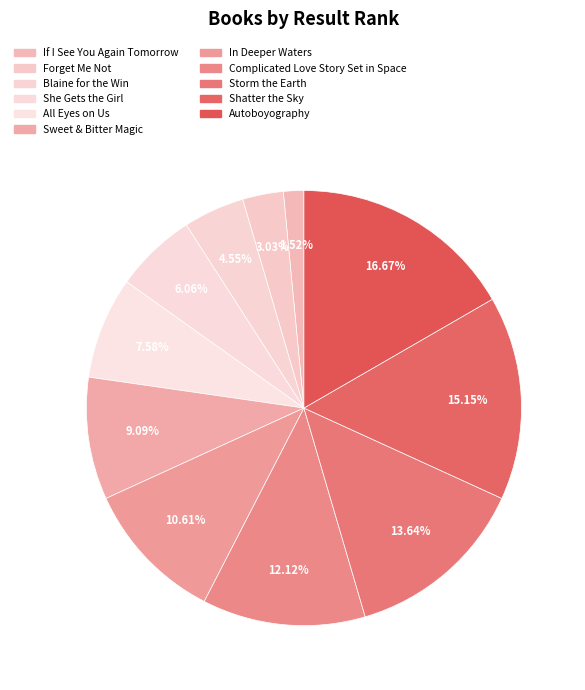

Which slice is the smallest?

If I See You Again Tomorrow